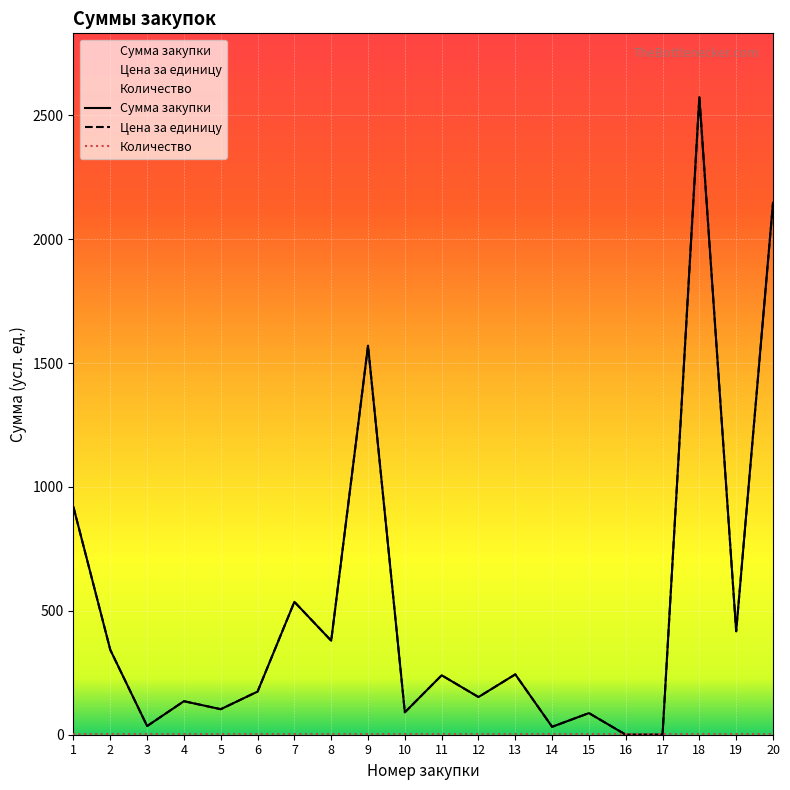

What is the difference between the Сумма закупки values at 15 and 8?

292.1